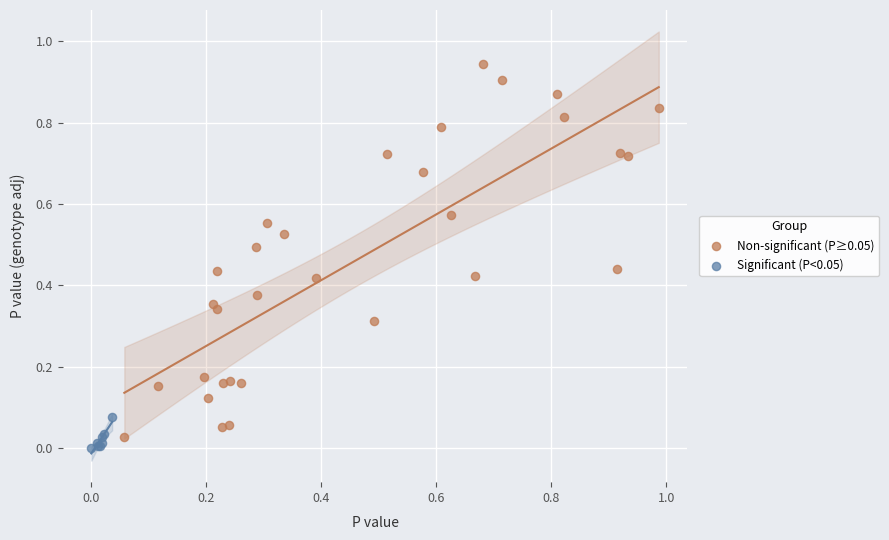

Which series has the widest spread of Y values?

Non-significant (P≥0.05)